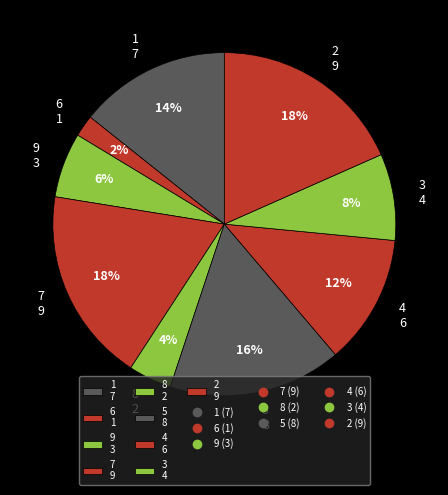

To the nearest percent, what percentage of the pie is 2?

18%